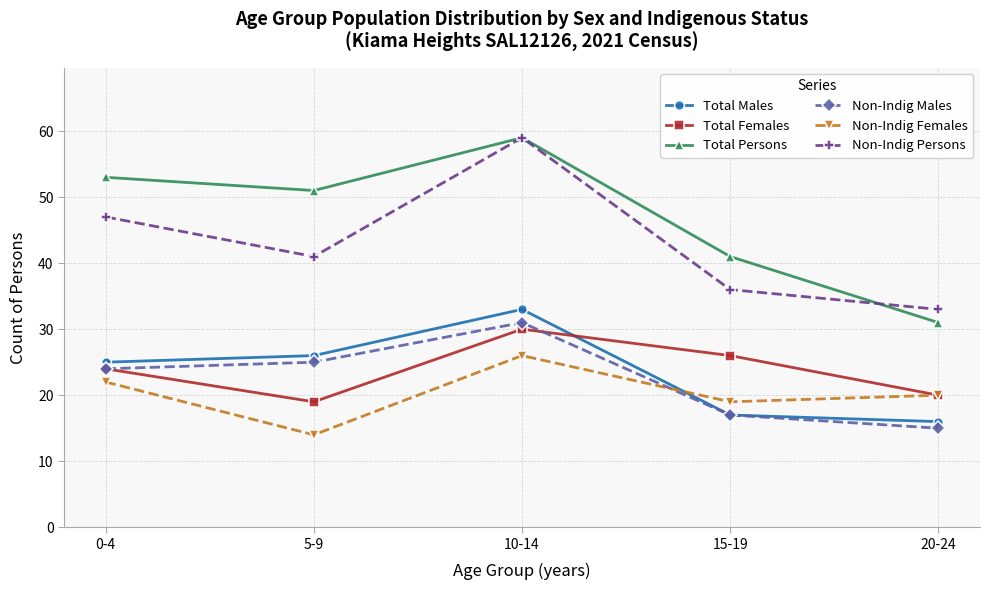

Which series has the largest total across all categories?

Total Persons